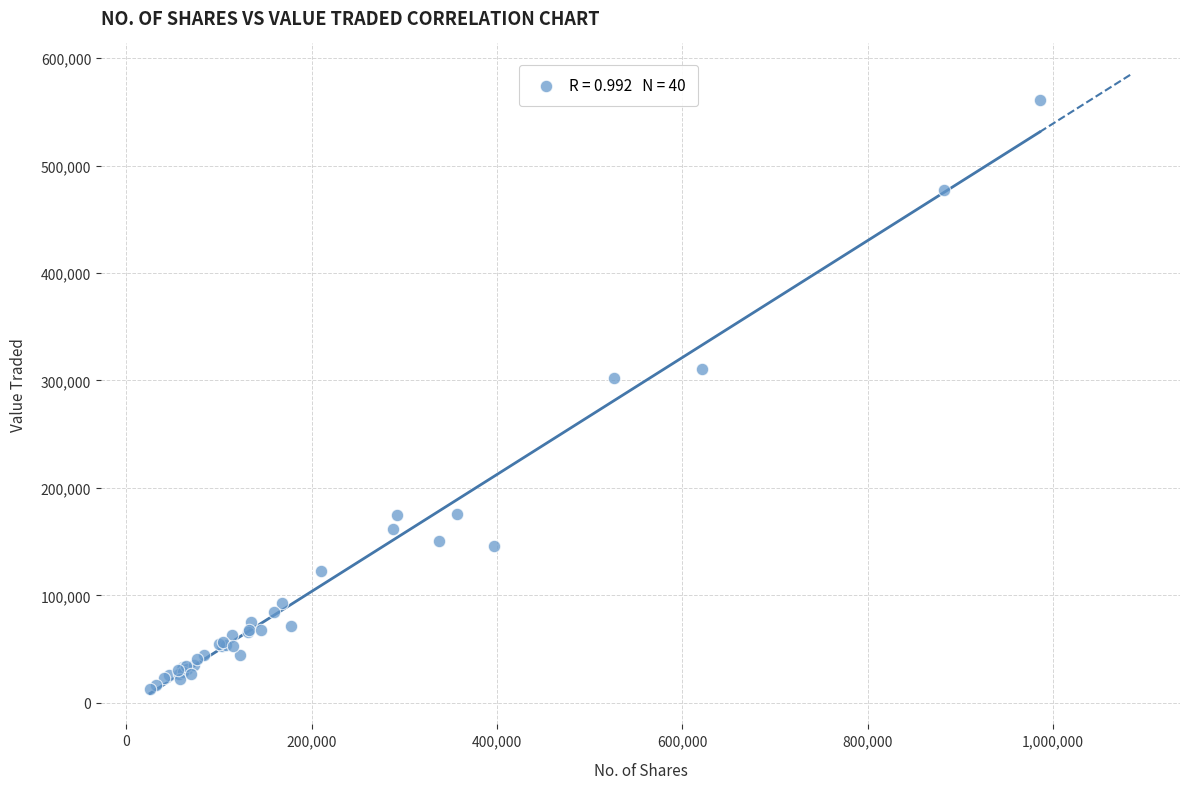

What Y value in the scatter plot is closest to 286899?

302583